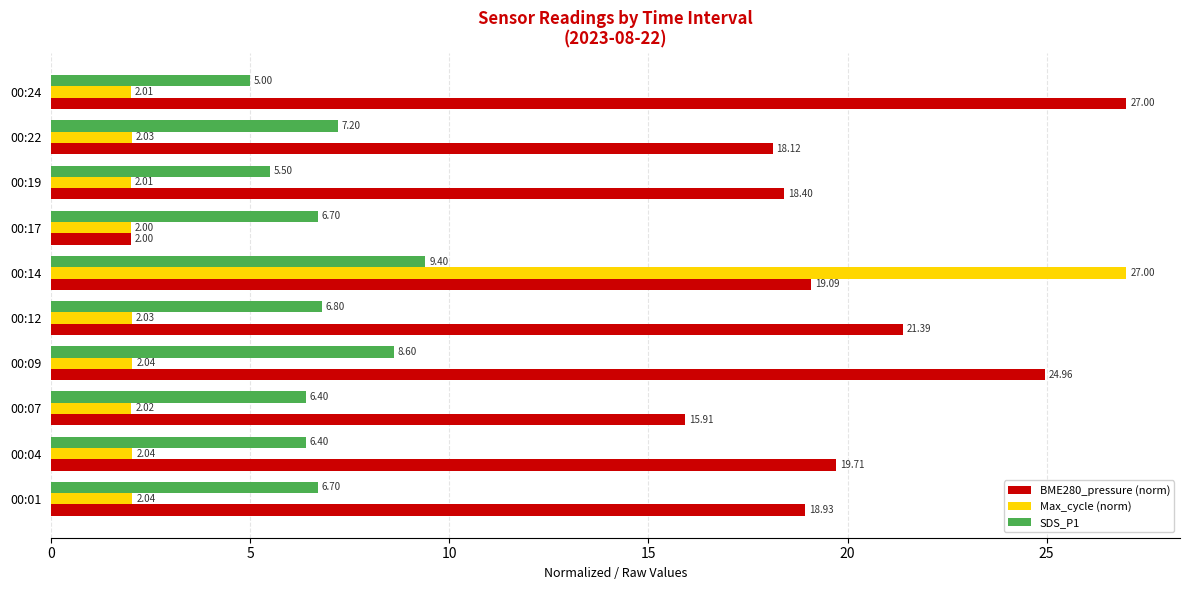

Rank the series by their average value, from lowest to highest.

Max_cycle (norm), SDS_P1, BME280_pressure (norm)